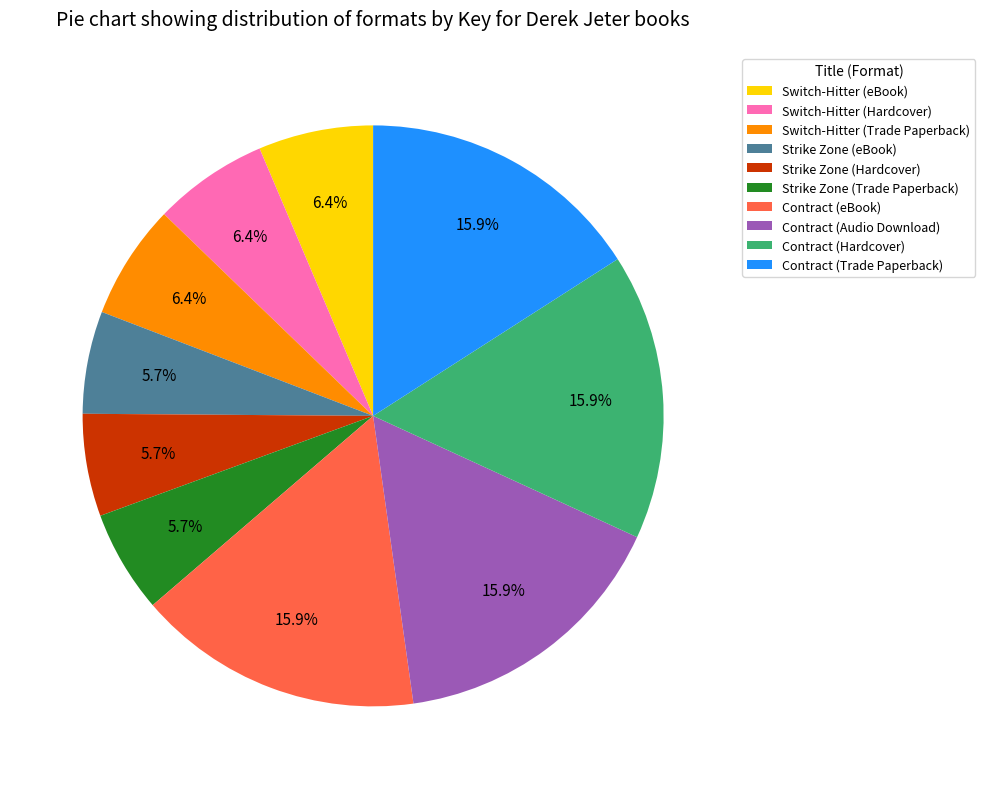

To the nearest percent, what is the average slice percentage?

10%